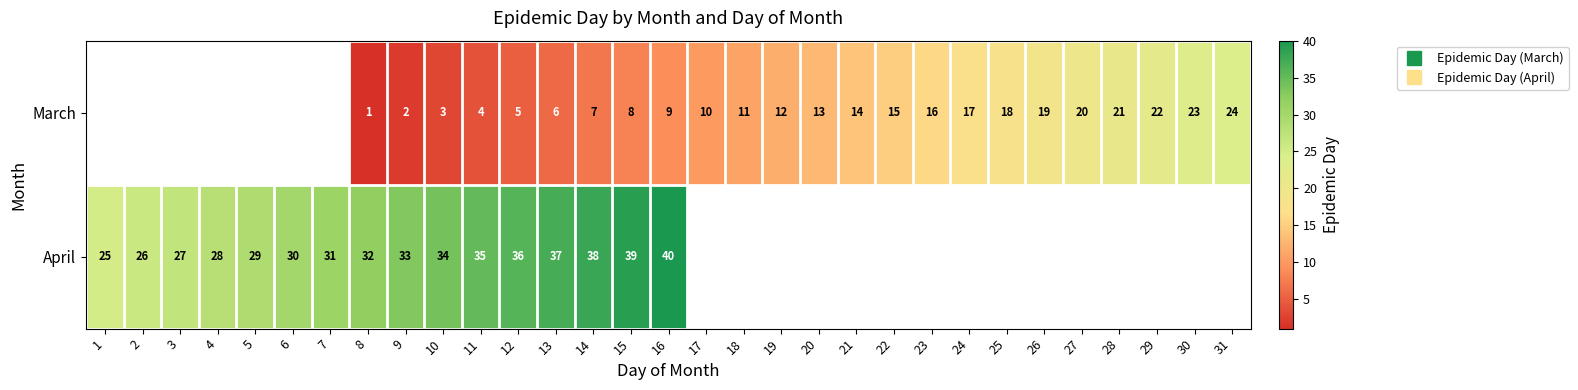

Between 16 and 26, which series saw the biggest shift?

March